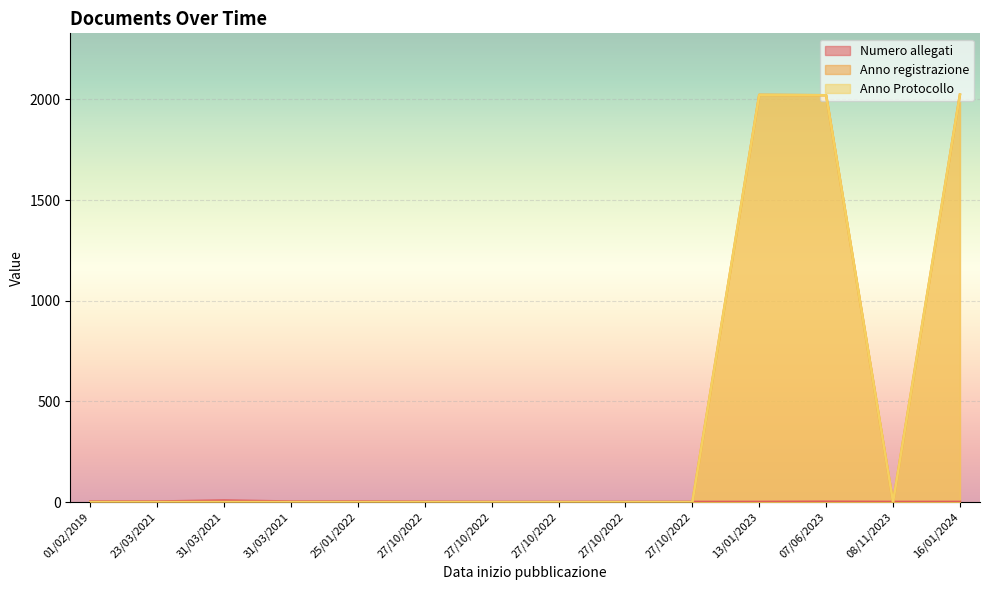

Which series changed the most between 23/03/2021 and 27/10/2022?

Numero allegati